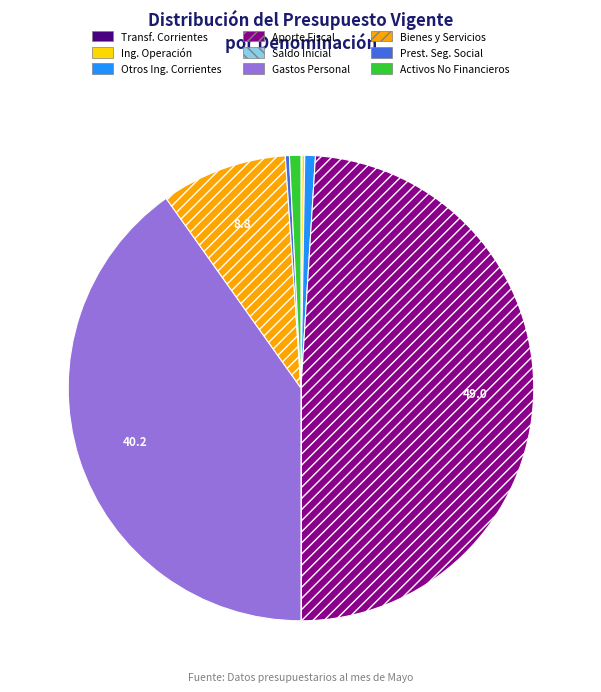

Is the sum of Prest. Seg. Social and Activos No Financieros greater than half?

No